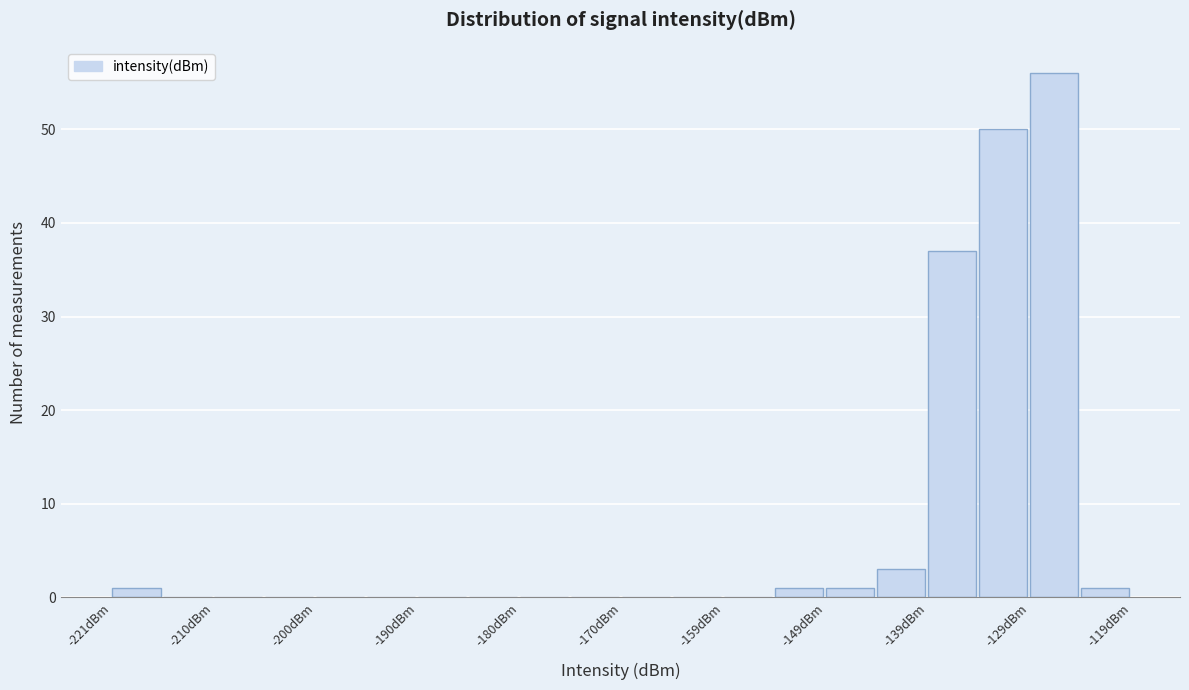

Read against the x-axis, roughly where is the centre of the tallest bar?

-126